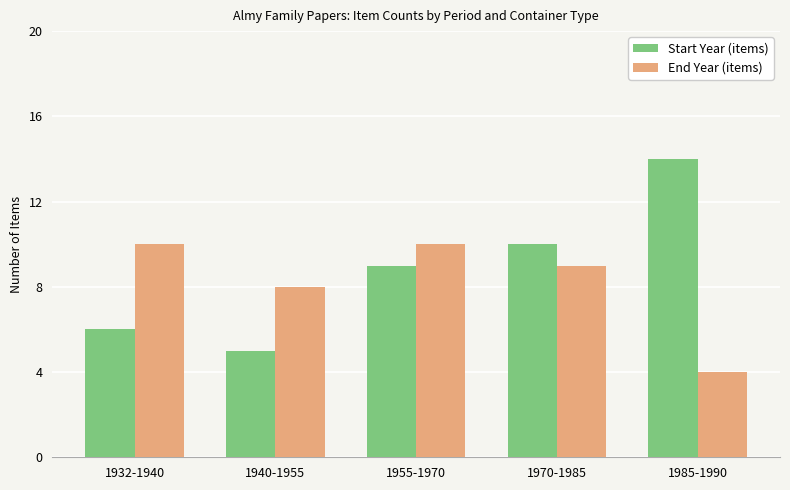

Read the End Year (items) value at 1955-1970.

10